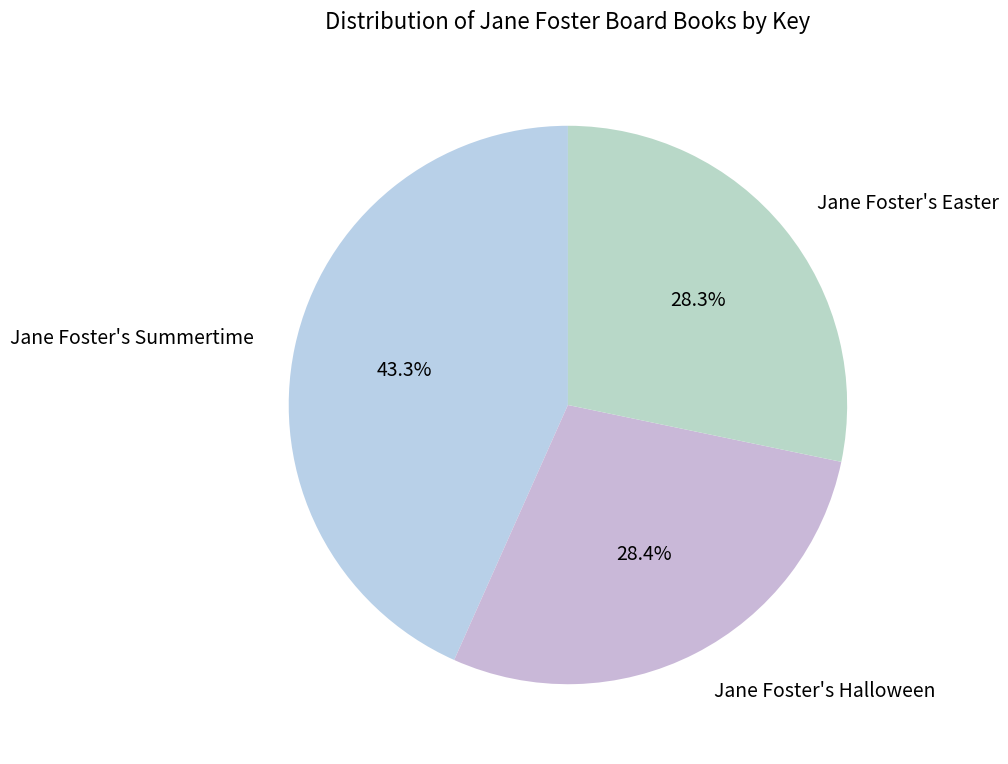

To the nearest percent, what is the combined percentage of Jane Foster's Summertime and Jane Foster's Easter?

72%